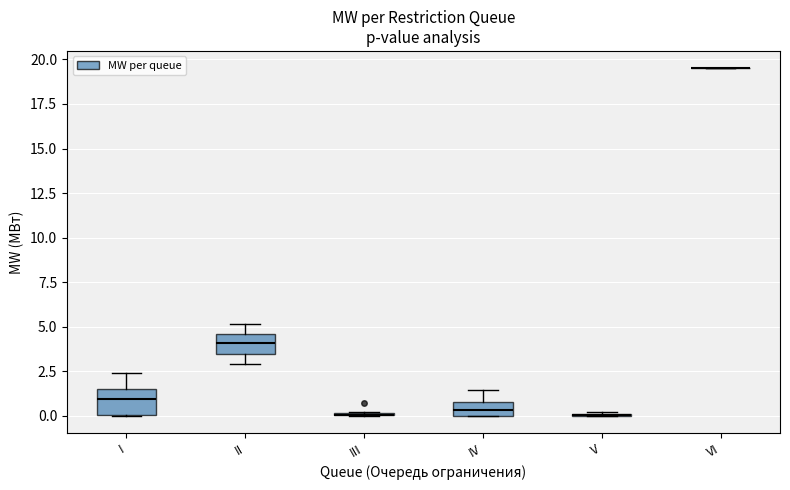

Where is the upper edge of the box for II on the y-axis? The values are not printed on the chart, so give them approximately, as read against the axis.

4.5